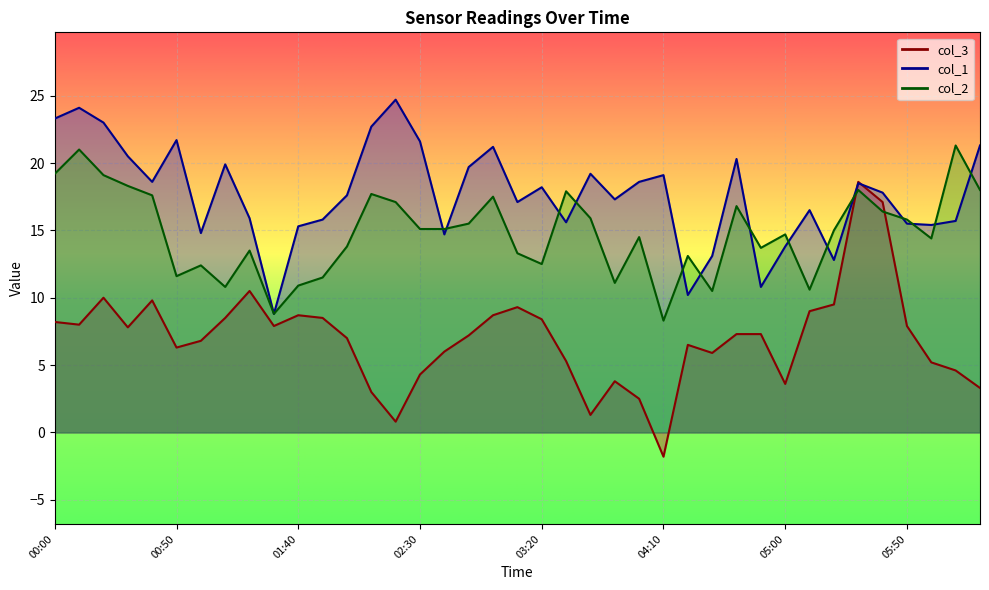

Which series has the largest range (max minus min)?

col_3